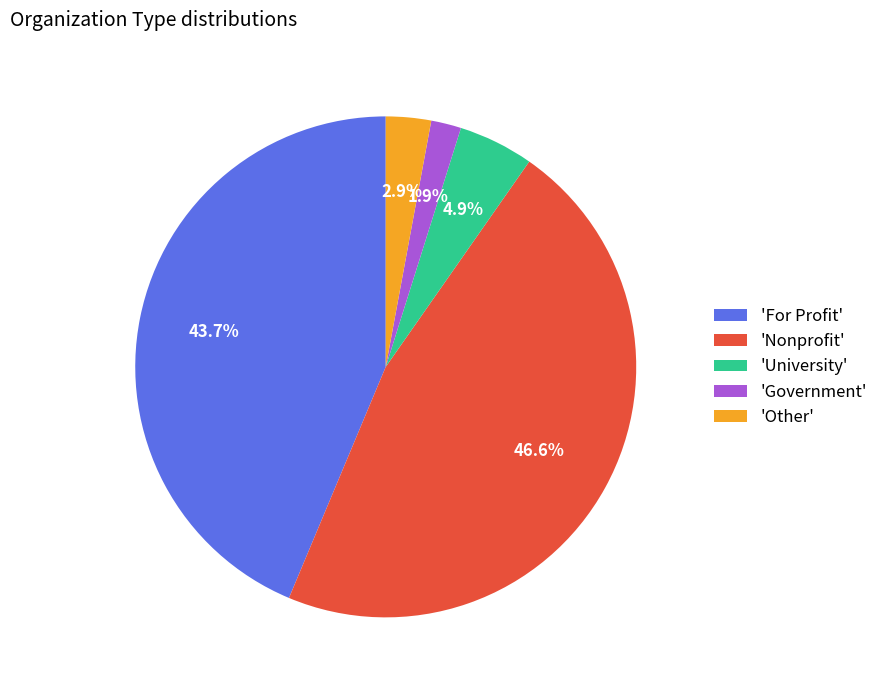

Rank the categories by value from lowest to highest.

'Government', 'Other', 'University', 'For Profit', 'Nonprofit'